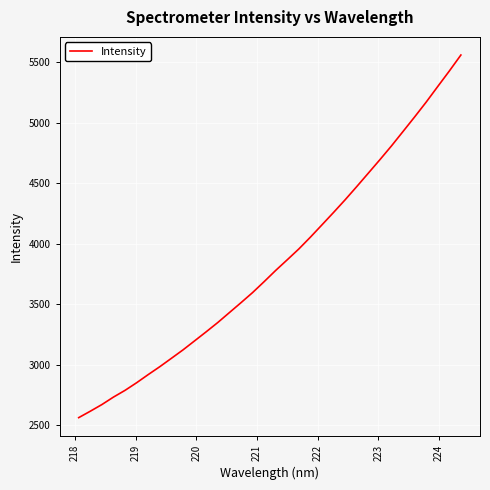

What is the difference between the maximum and minimum values?

2997.8